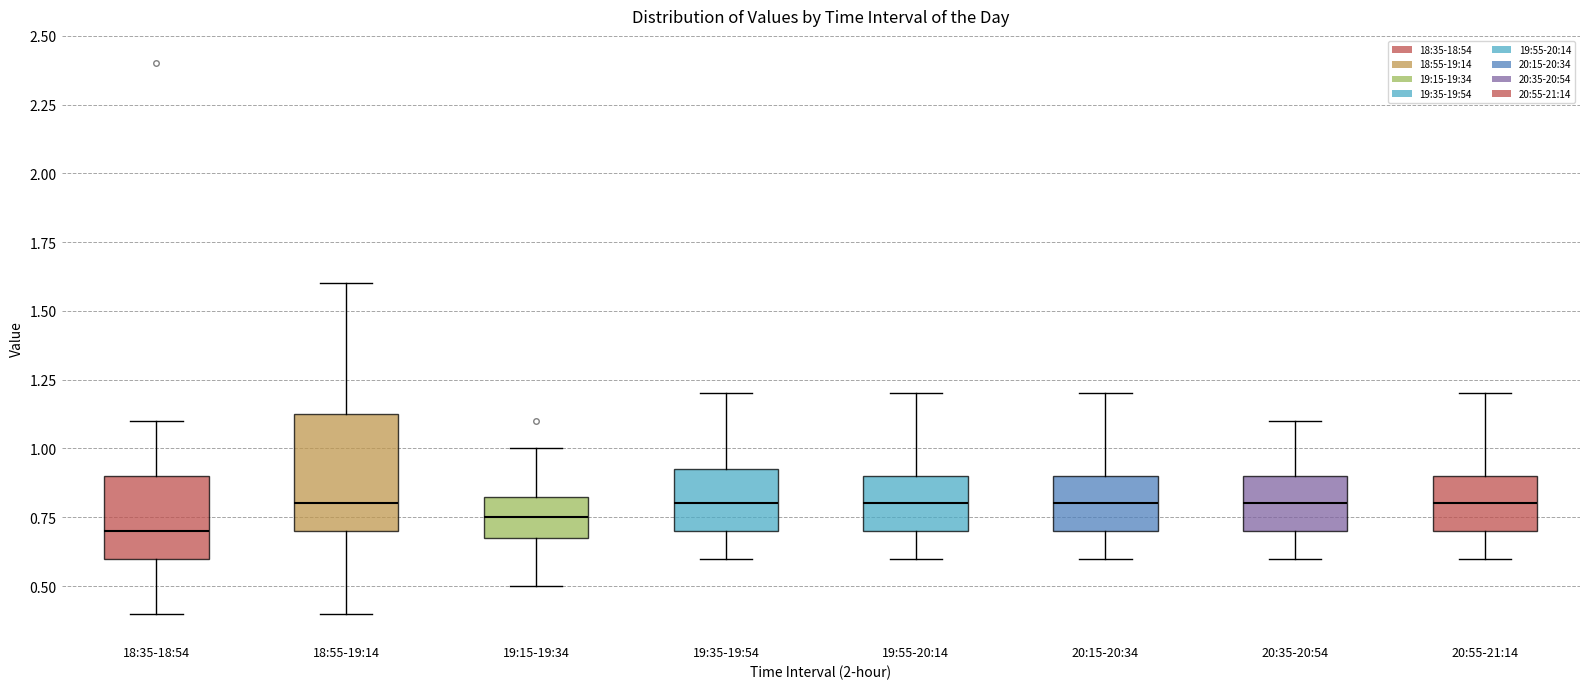

Reading left to right, transcribe this box plot: for each box, give where its median line is, the range the box spans, and where its two whiskers end, as read against the y-axis. The values are not printed on the chart, so give them approximately, as read against the axis.

18:35-18:54: median 0.70, box 0.60 to 0.90, whiskers 0.40 to 1.10
18:55-19:14: median 0.80, box 0.70 to 1.15, whiskers 0.40 to 1.60
19:15-19:34: median 0.75, box 0.70 to 0.85, whiskers 0.50 to 1.00
19:35-19:54: median 0.80, box 0.70 to 0.95, whiskers 0.60 to 1.20
19:55-20:14: median 0.80, box 0.70 to 0.90, whiskers 0.60 to 1.20
20:15-20:34: median 0.80, box 0.70 to 0.90, whiskers 0.60 to 1.20
20:35-20:54: median 0.80, box 0.70 to 0.90, whiskers 0.60 to 1.10
20:55-21:14: median 0.80, box 0.70 to 0.90, whiskers 0.60 to 1.20